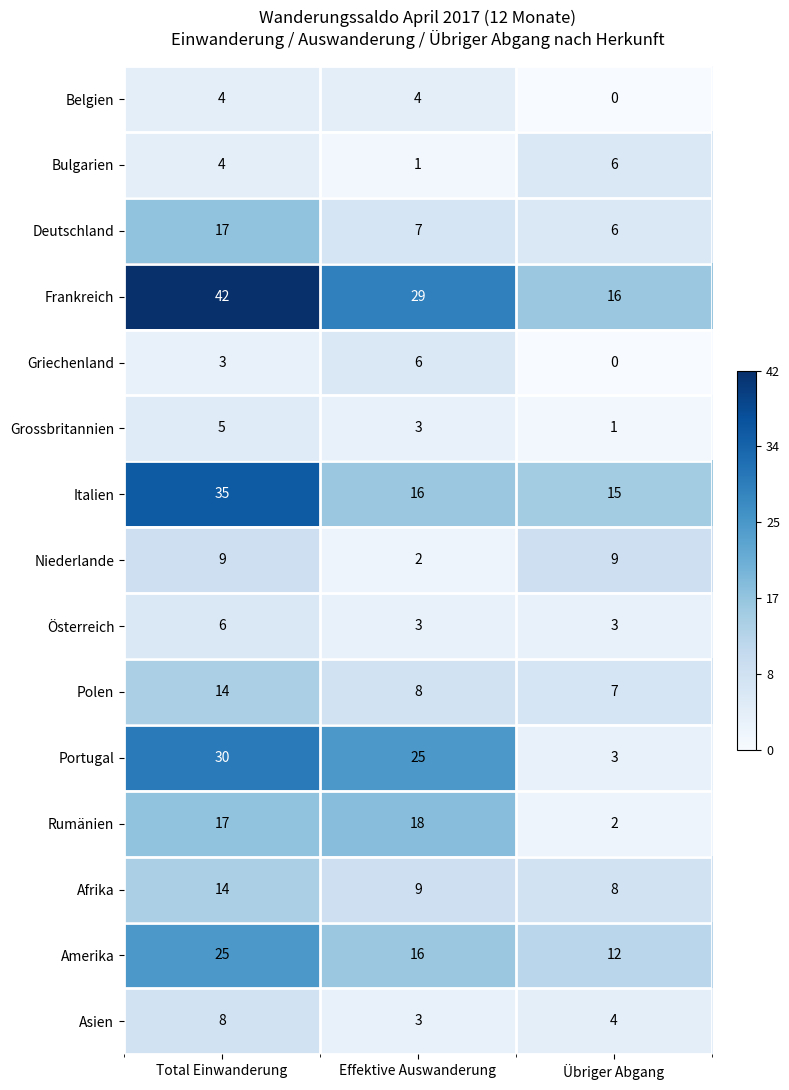

What is the average value of the Bulgarien series?

4